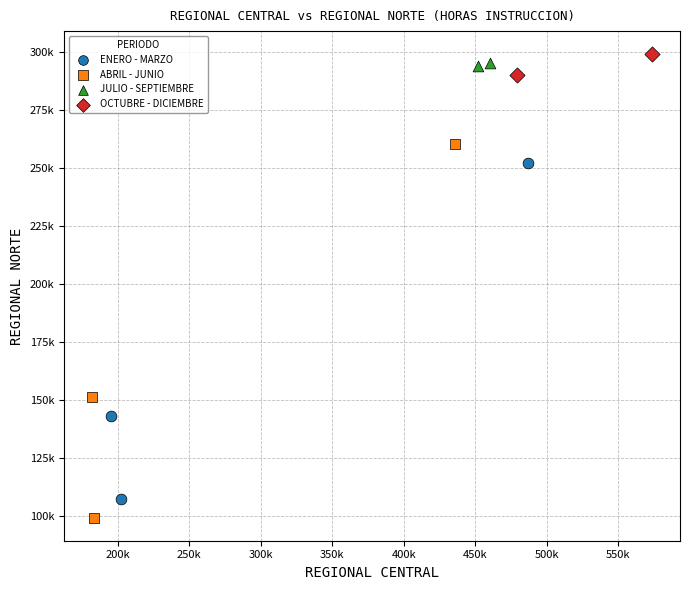

What are all the series names shown in the legend?

ENERO - MARZO, ABRIL - JUNIO, JULIO - SEPTIEMBRE, OCTUBRE - DICIEMBRE